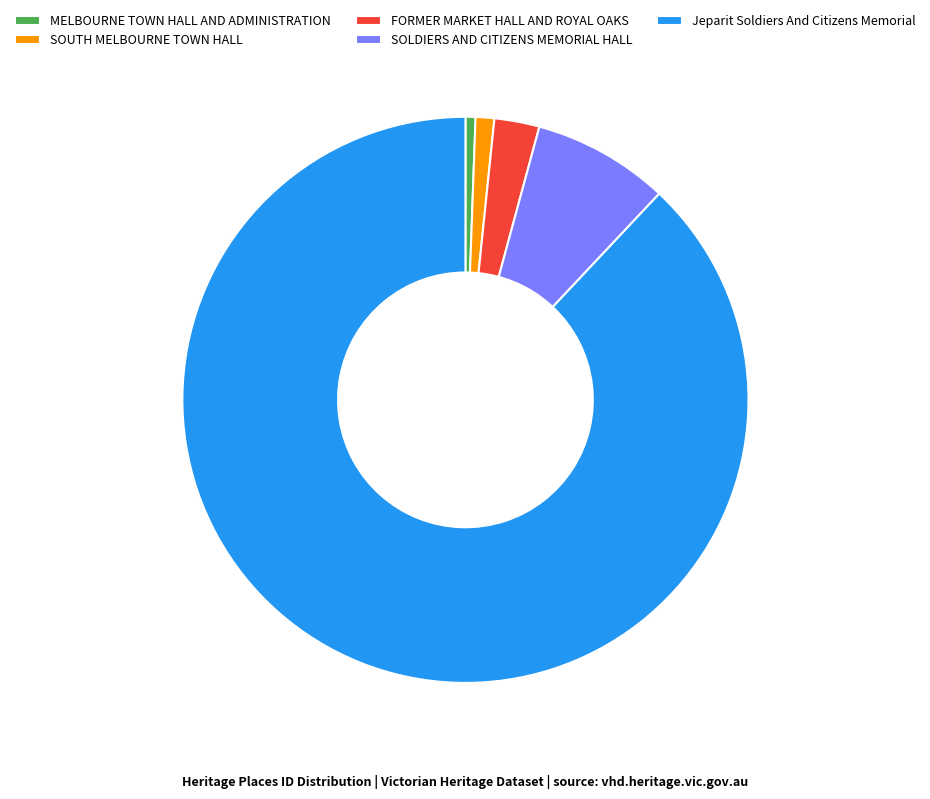

Which has a higher value, SOLDIERS AND CITIZENS MEMORIAL HALL or MELBOURNE TOWN HALL AND ADMINISTRATION?

SOLDIERS AND CITIZENS MEMORIAL HALL